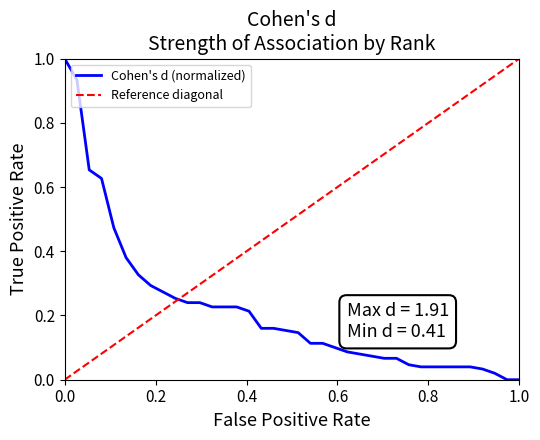

True or false: Cohen's d (normalized) has a value of 1.7 at 0.0.

False